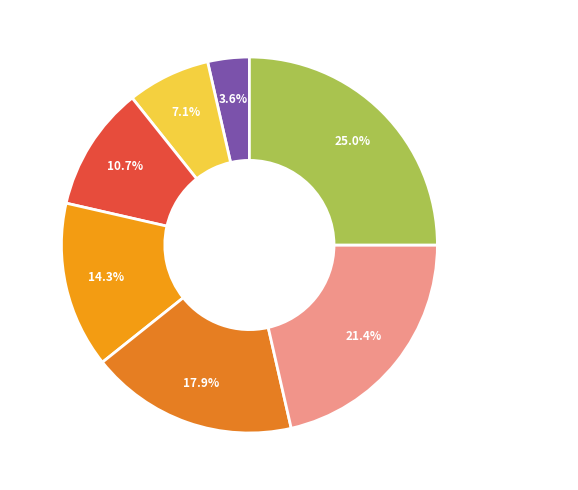

Does KEYMAN represent more than half of the total?

No